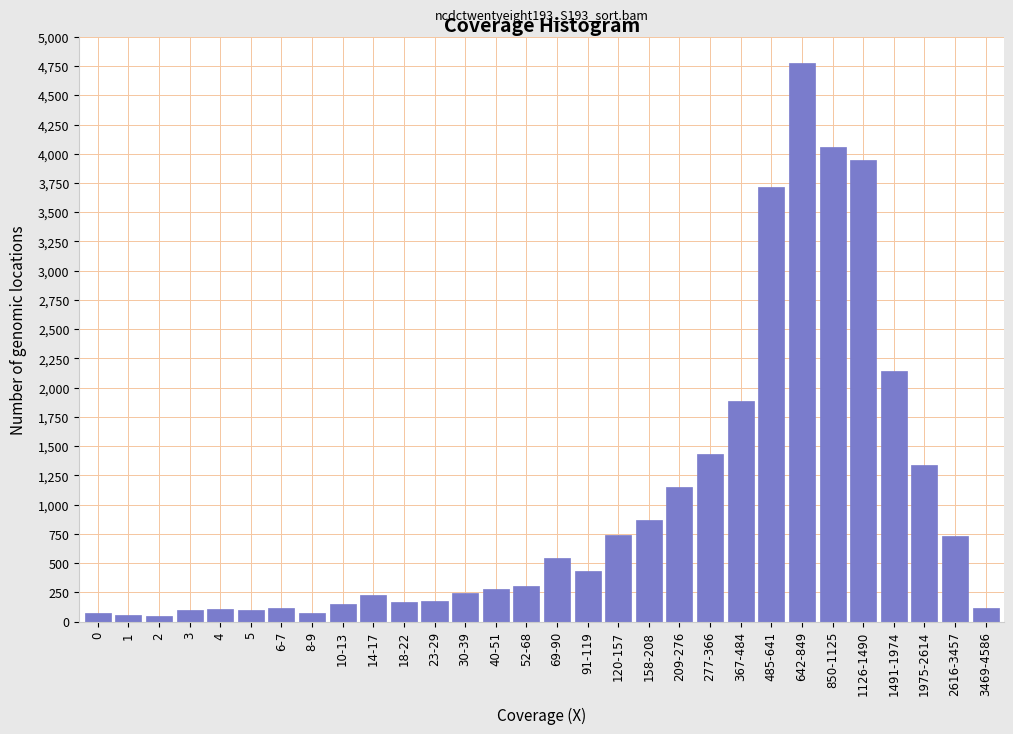

What is the difference between the second highest and minimum values?

4015